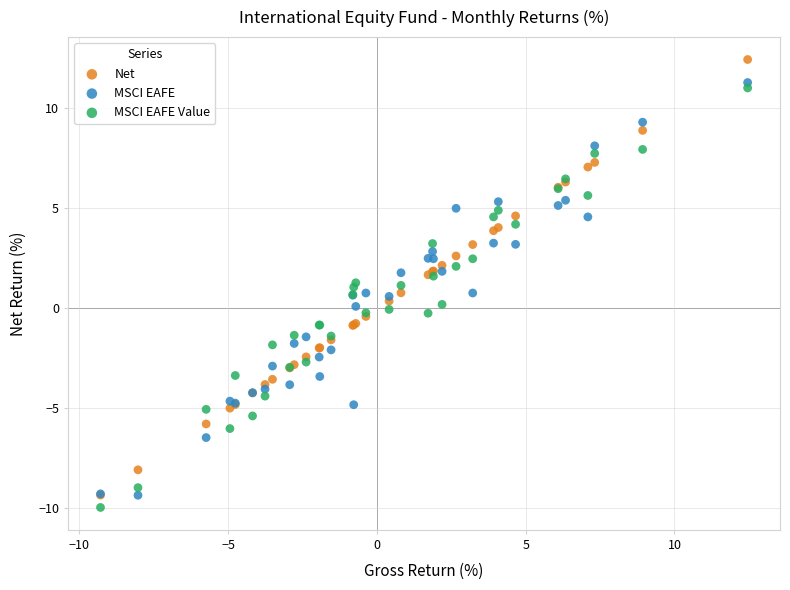

Which series has the largest Y range (max minus min)?

Net